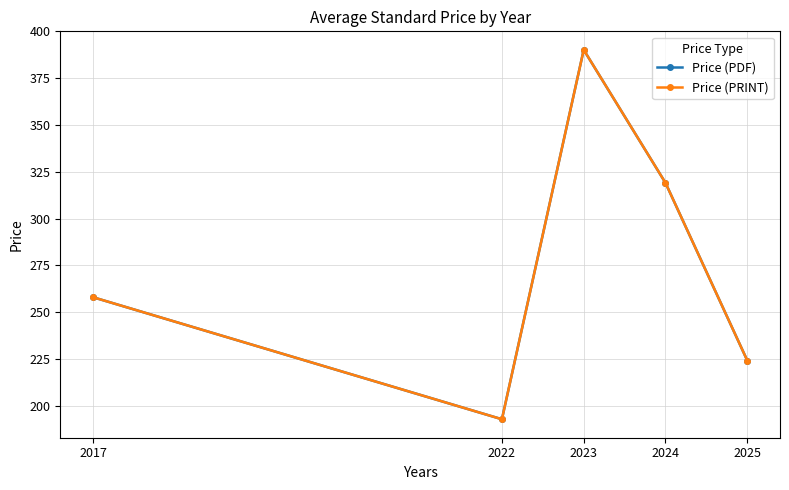

What is the total value across all series at 2017?

516.0